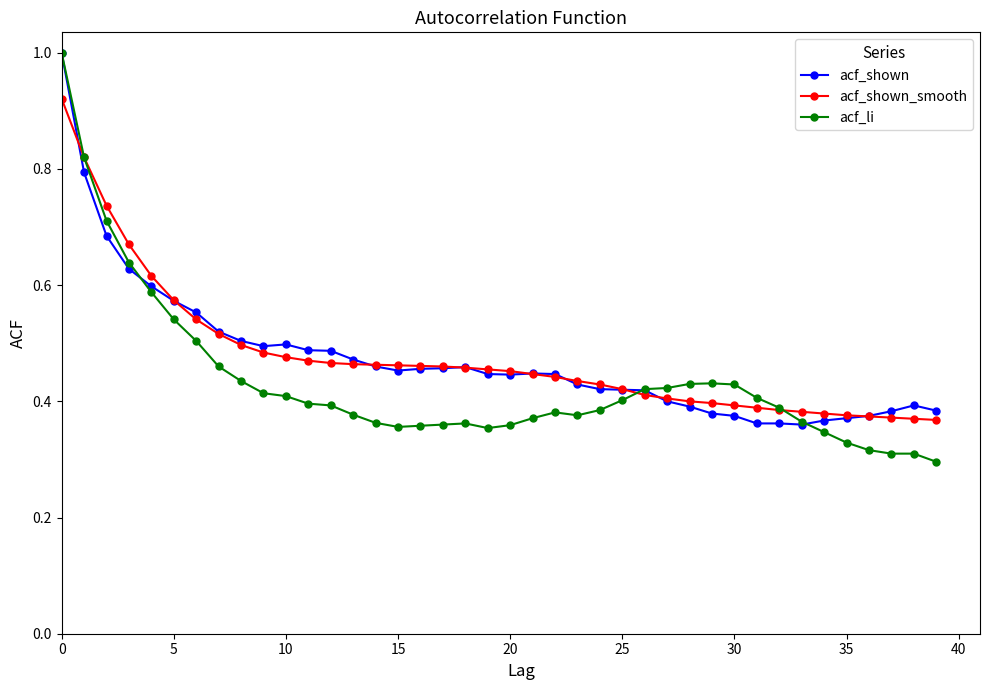

At how many categories does at least one series exceed 0?

40